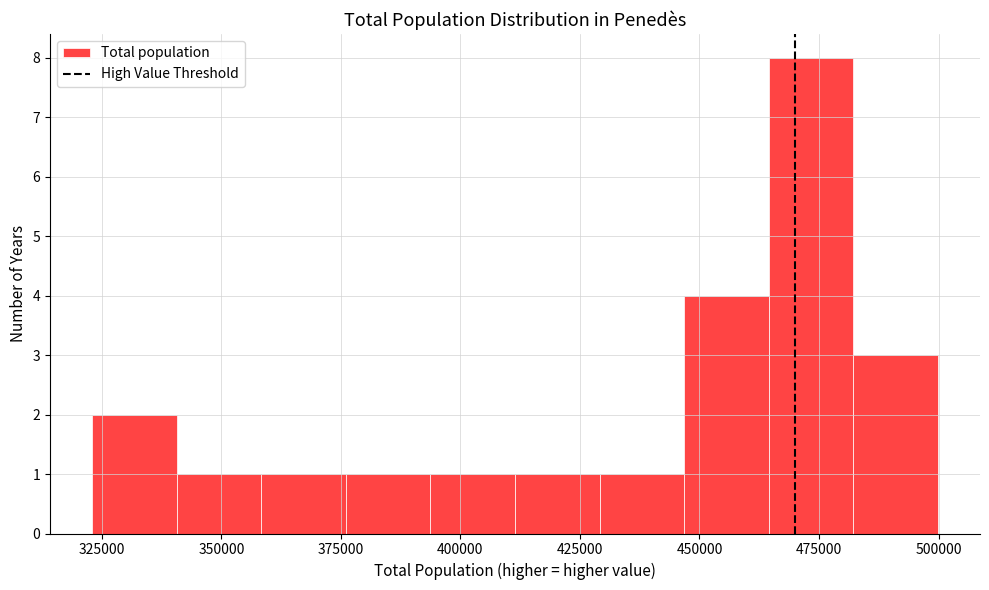

Around what value on the x-axis is the tallest bar? Give the approximate position of its centre, as read against the axis.

475000